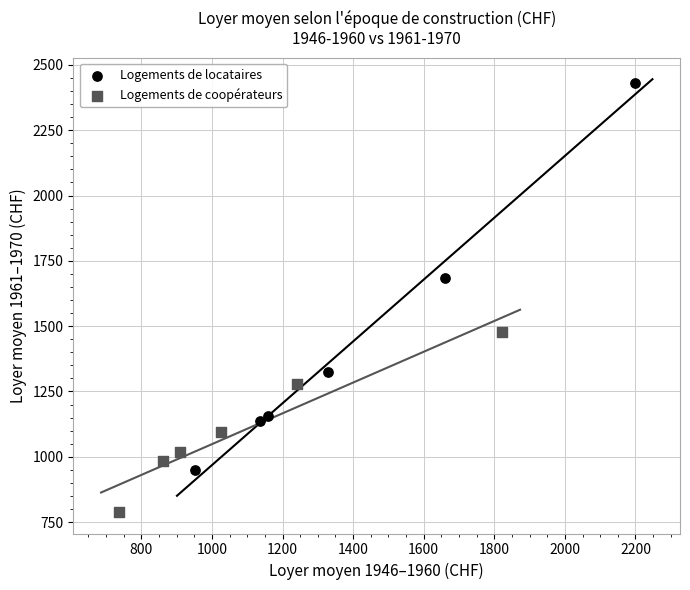

Which series contains the highest Y value?

Logements de locataires